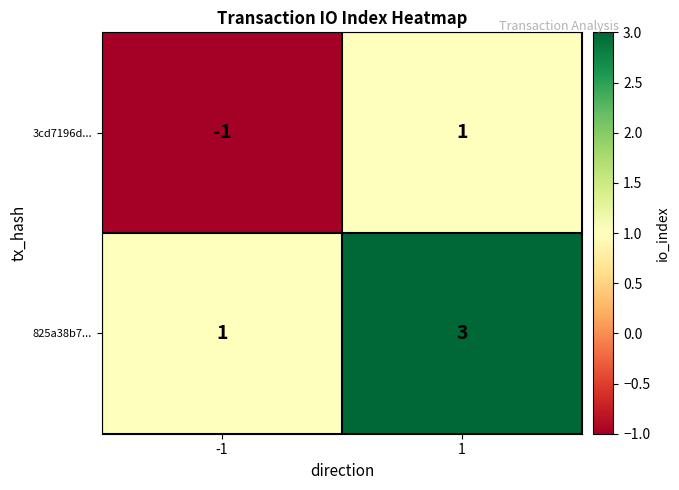

Reading left to right, what are all the values shown in this chart?

3cd7196d...: -1=-1	1=1
825a38b7...: -1=1	1=3